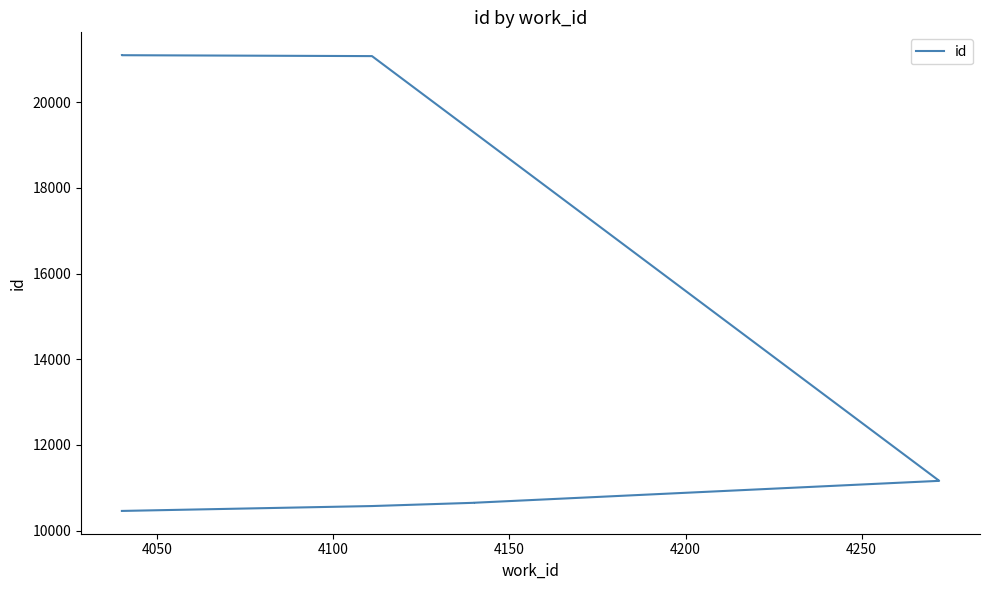

What is the average value?

14903